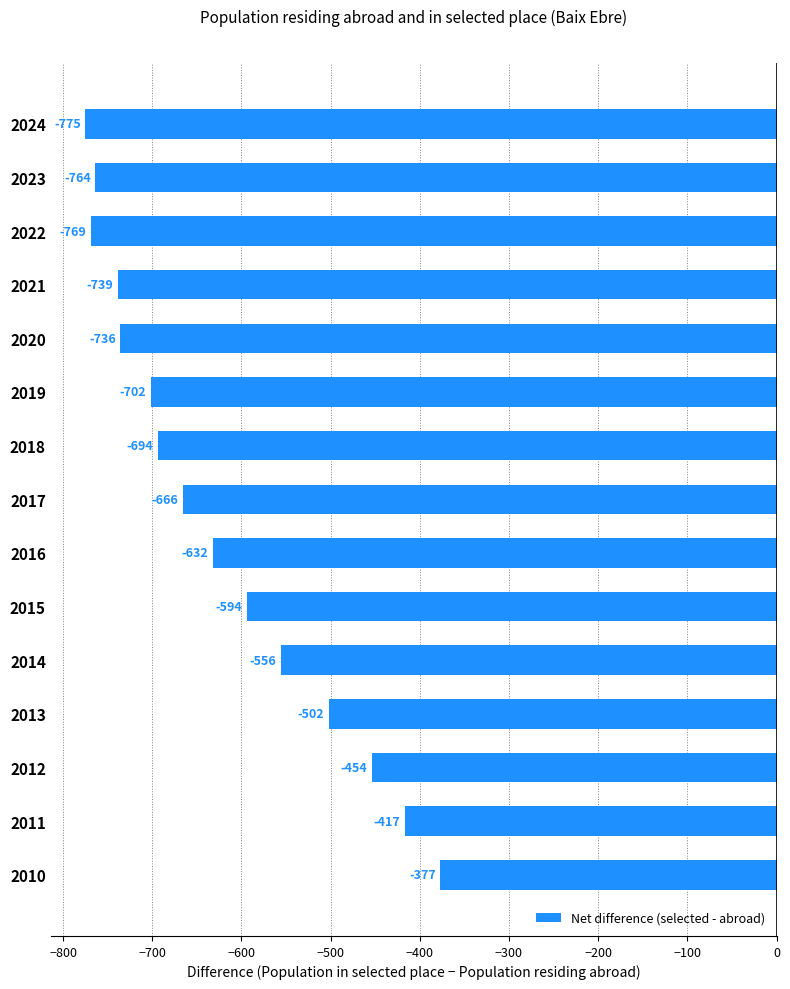

Rank the categories by value from lowest to highest.

2024, 2022, 2023, 2021, 2020, 2019, 2018, 2017, 2016, 2015, 2014, 2013, 2012, 2011, 2010